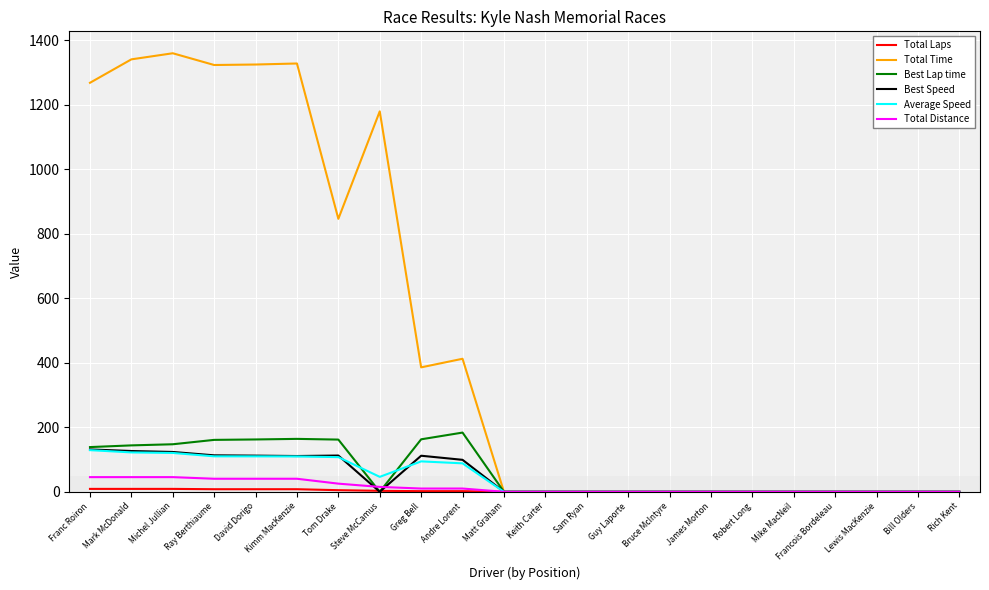

Is the value of Best Speed at Michel Jullian greater than the value of Total Time at David Dorigo?

No